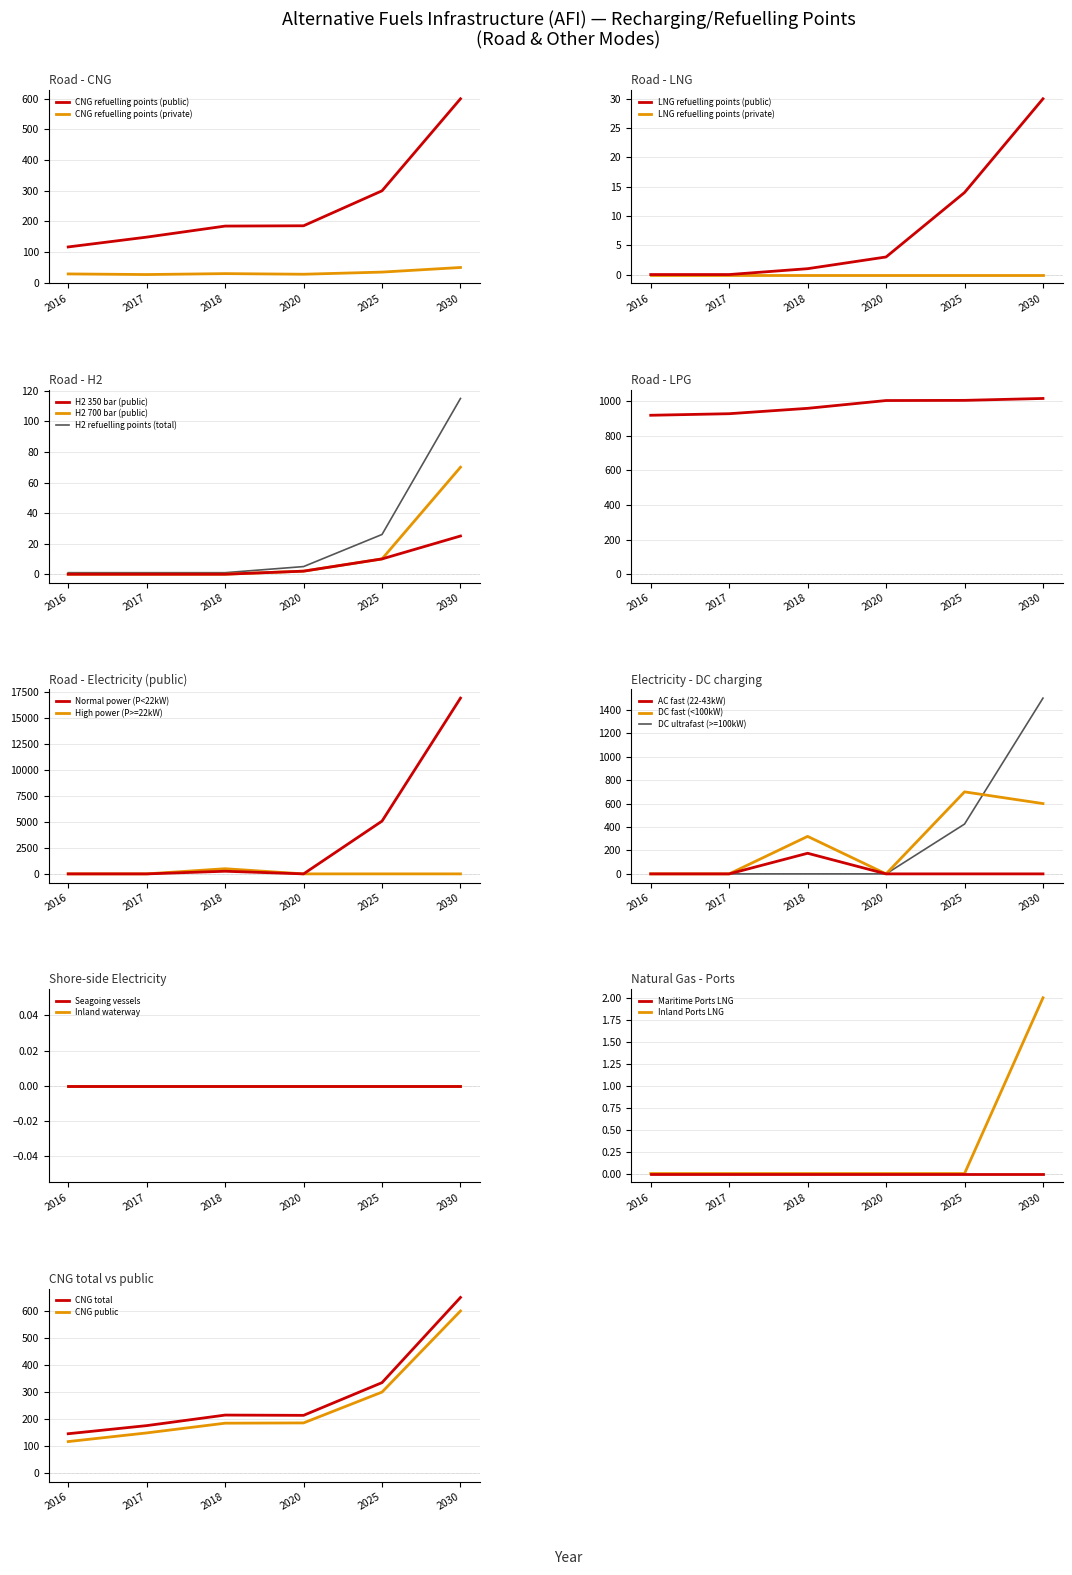

True or false: CNG refuelling points (public) and CNG refuelling points (private) intersect in this chart.

False